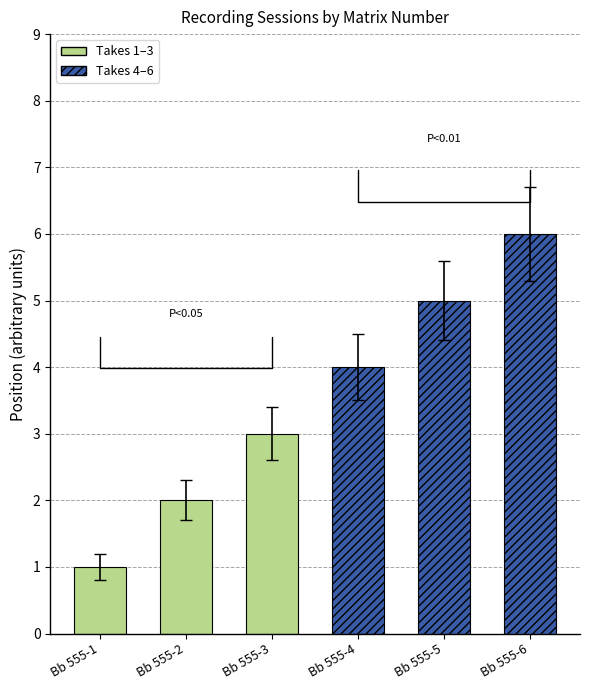

Where is the data nearest to the value 3?

Bb 555-3